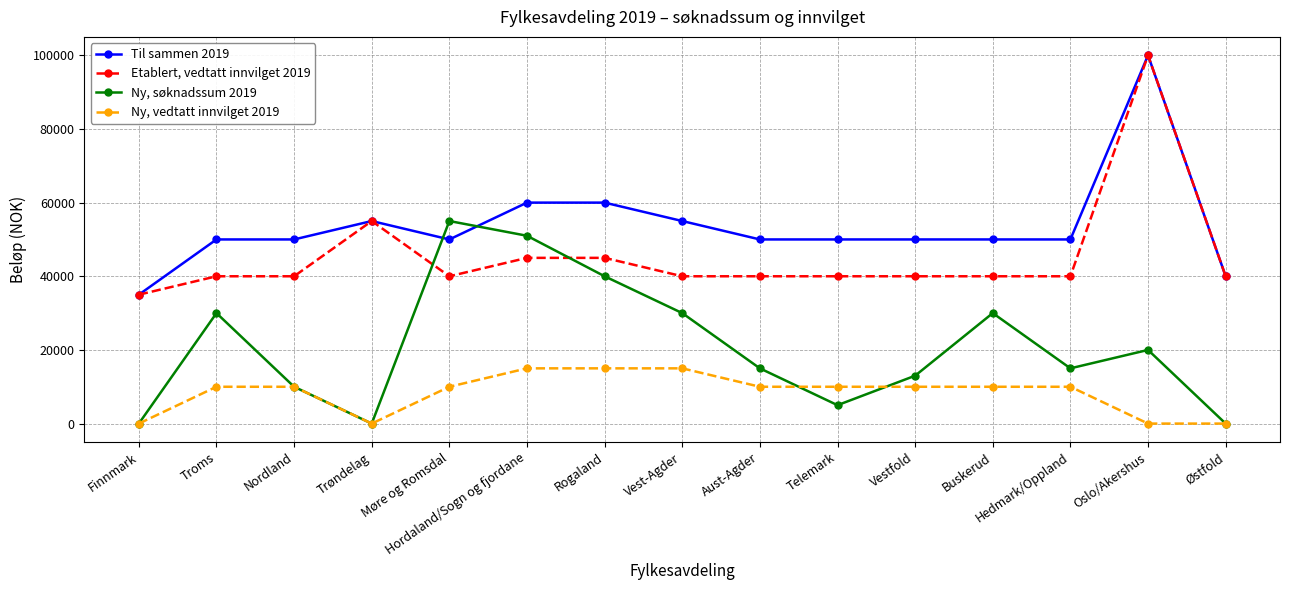

The value of Etablert, vedtatt innvilget 2019 at Nordland is 27051. True or false?

False